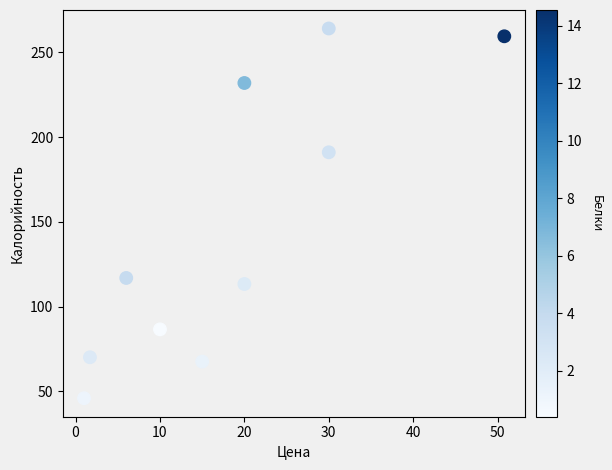

What is the average Y value?

144.7